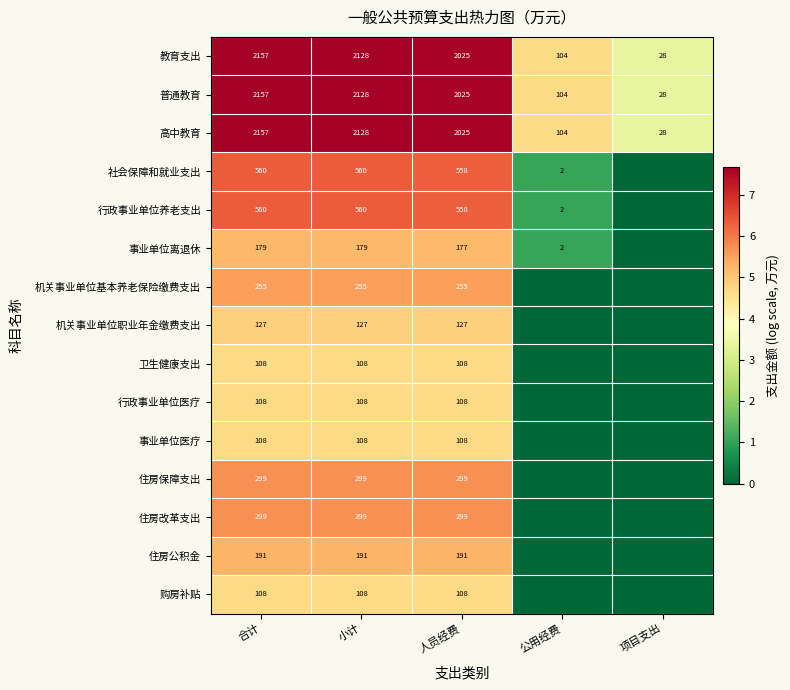

What is the total value across all series at 小计?

9286